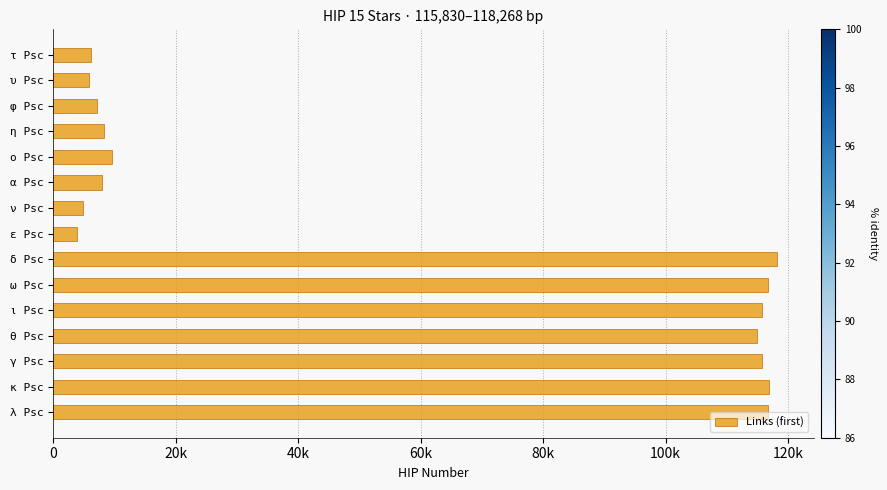

Are the bars horizontal?

Yes